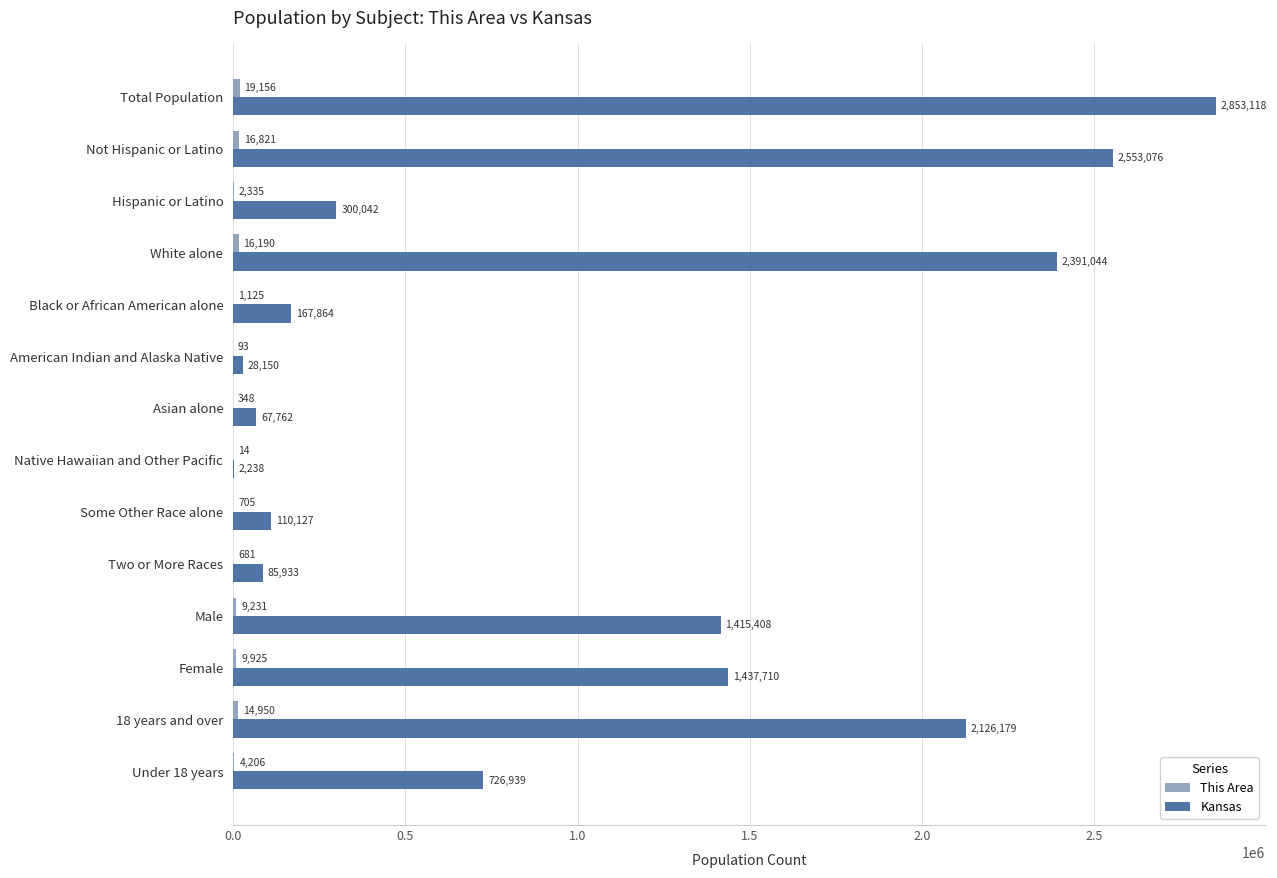

How many categories are shown in the chart?

14